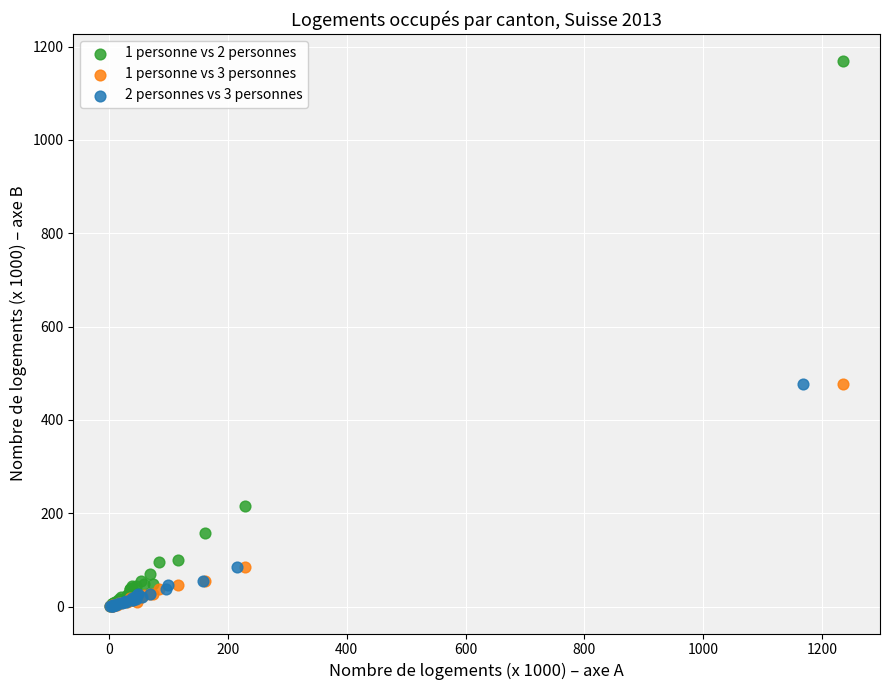

What are all the series names shown in the legend?

1 personne vs 2 personnes, 1 personne vs 3 personnes, 2 personnes vs 3 personnes